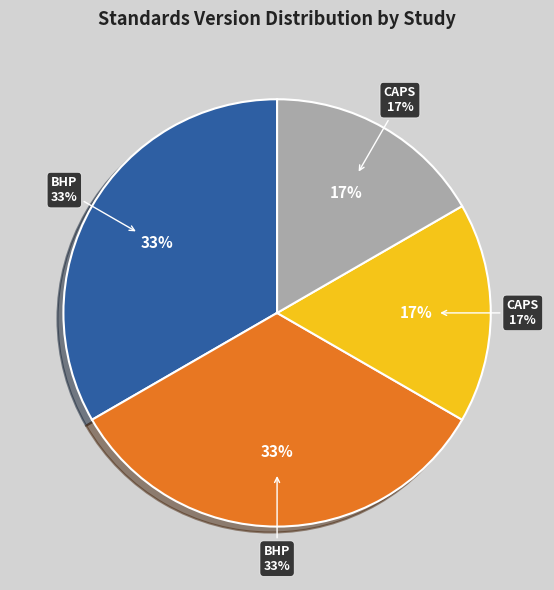

Is the sum of Breastfeeding: Heritage and Pride™ (BHP) - WWHV003631 and Childhood Asthma Prevention Study (CAPS) - WWHV004143 greater than half?

No